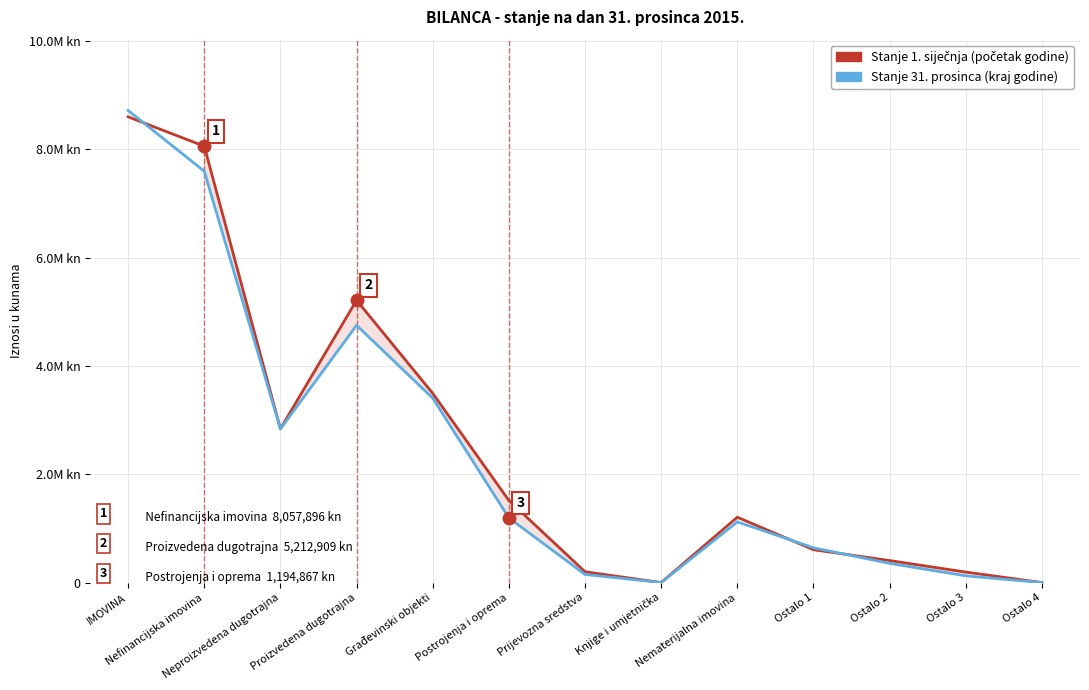

True or false: Stanje 31. prosinca has more than 2 points higher than both neighbors.

False